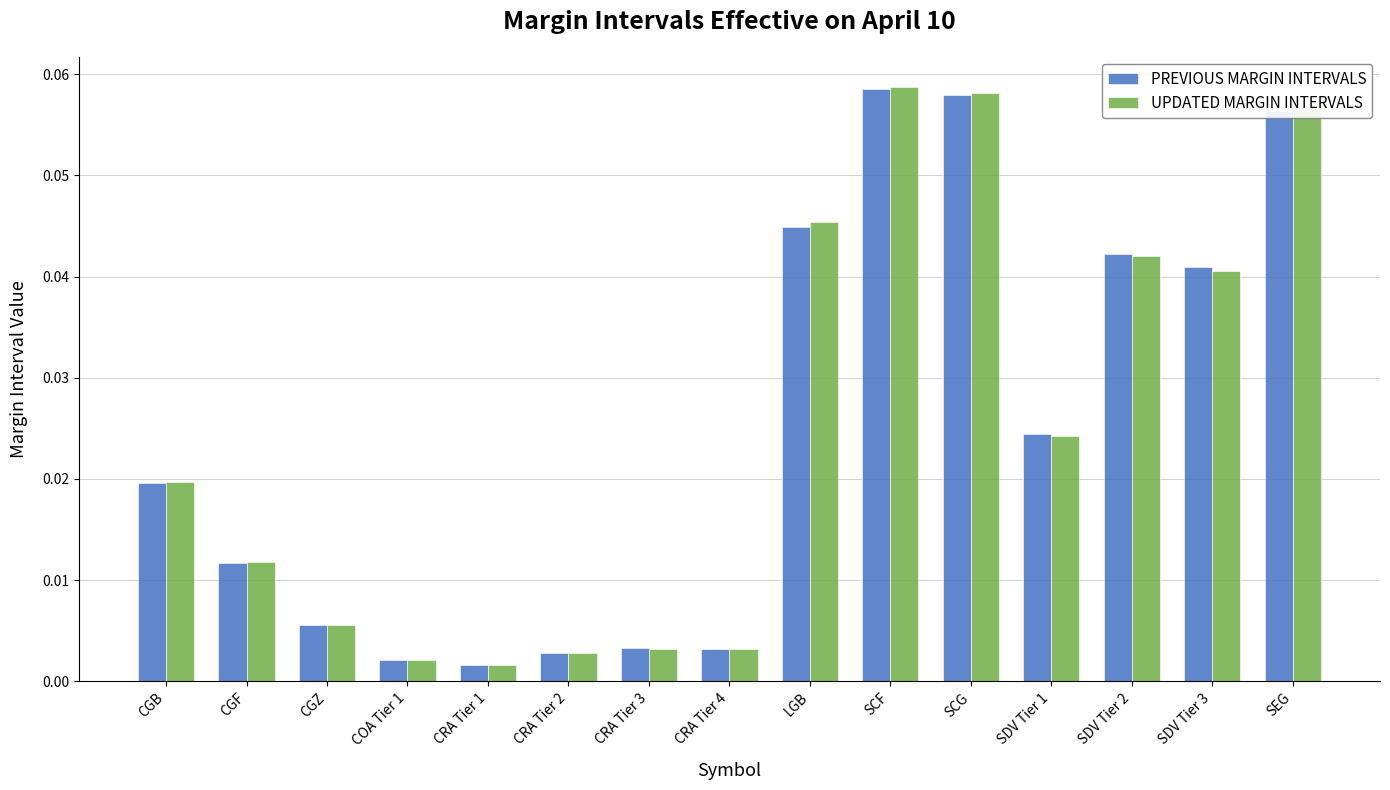

How many groups of bars are there?

15